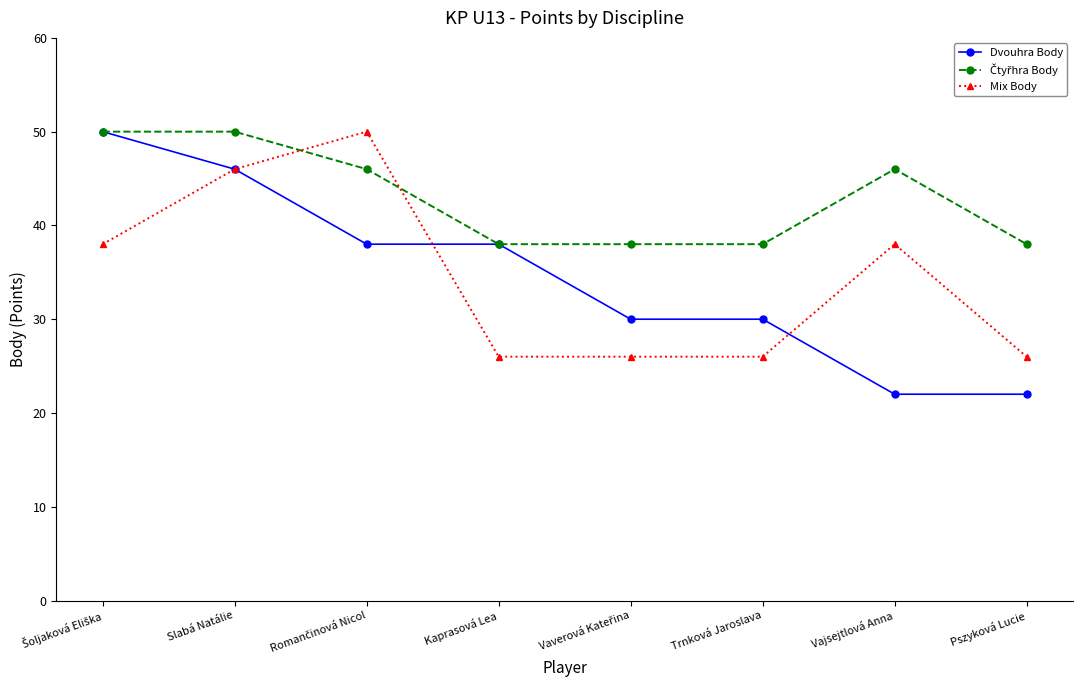

The Mix Body series shows 7 at Kaprasová Lea. True or false?

False